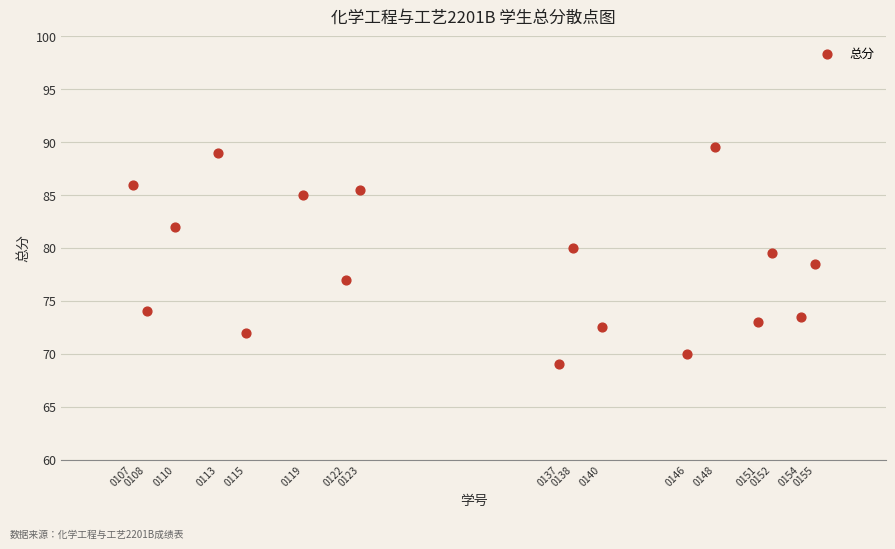

What is the range of X values (max minus min)?

48.0